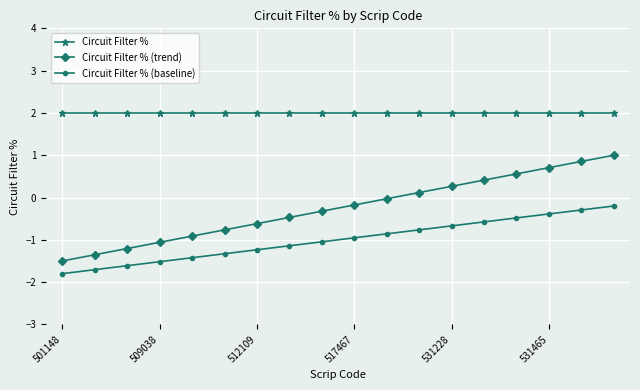

At how many categories does at least one series exceed 0?

18